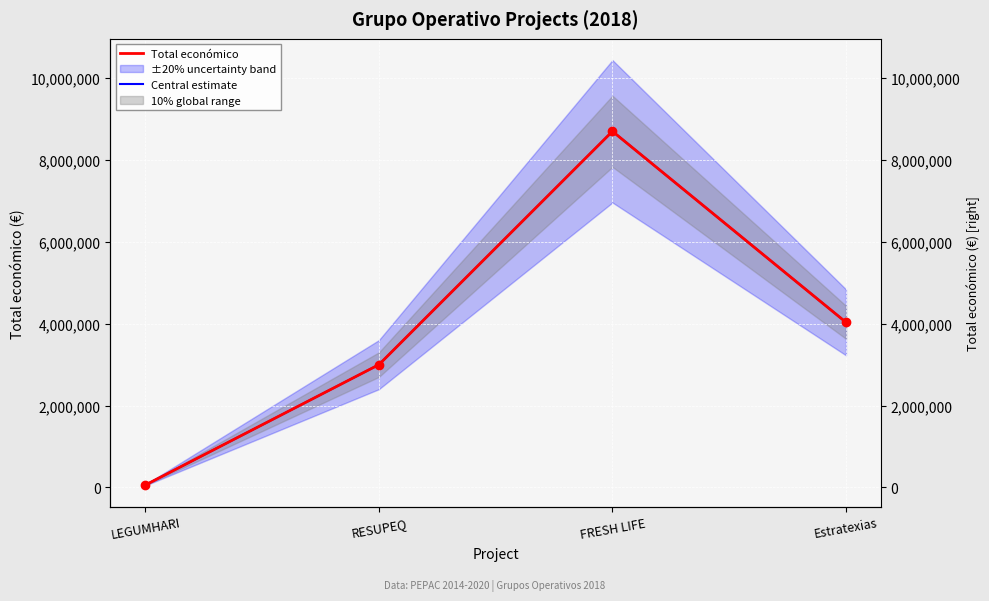

At which label does Central estimate reach its minimum?

LEGUMHARI